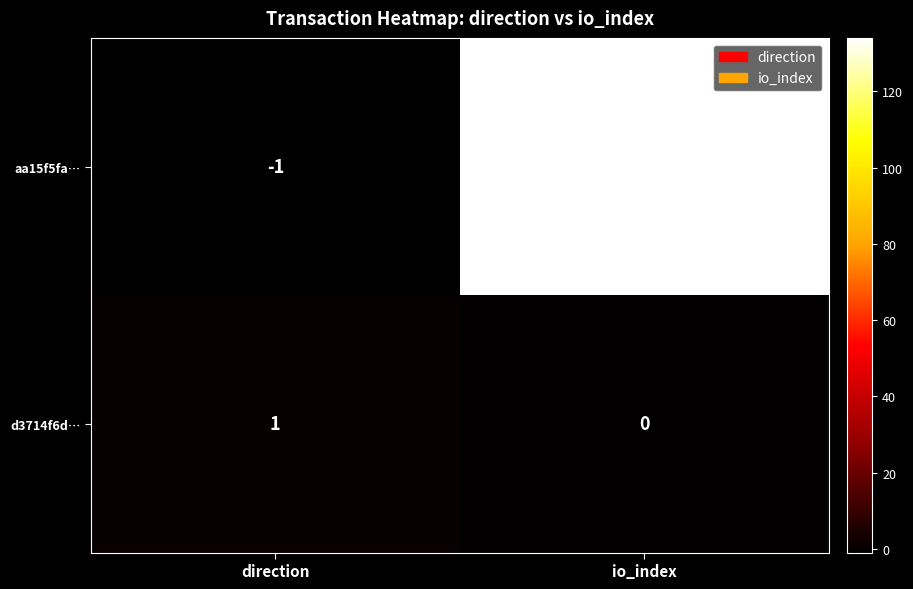

Which series changed the most between direction and io_index?

aa15f5fa…